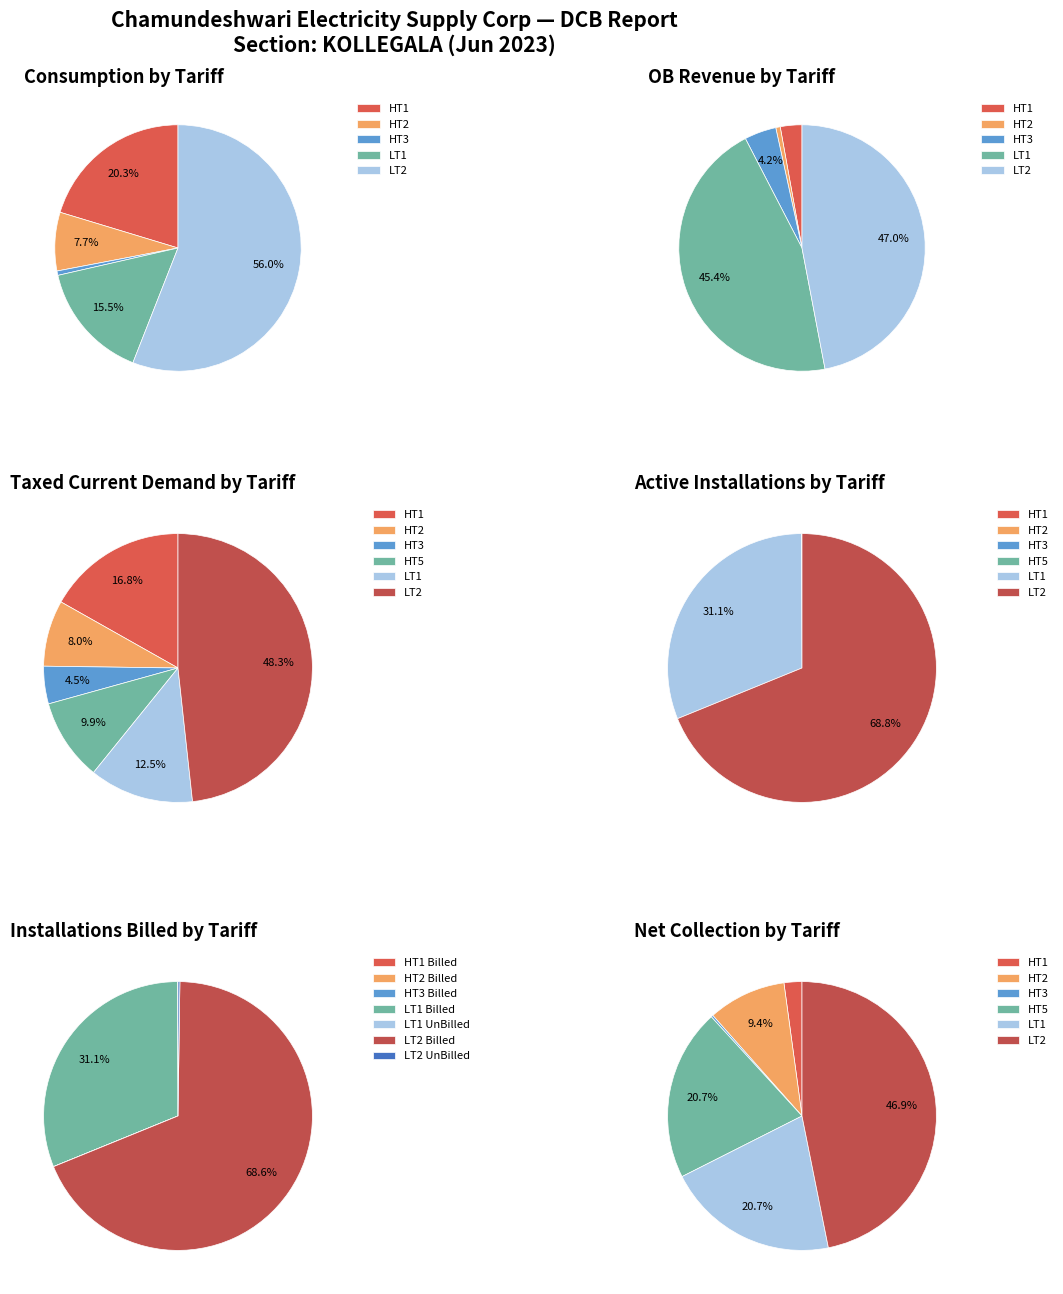

Do HT2 and HT4 together represent more than half of the pie?

No